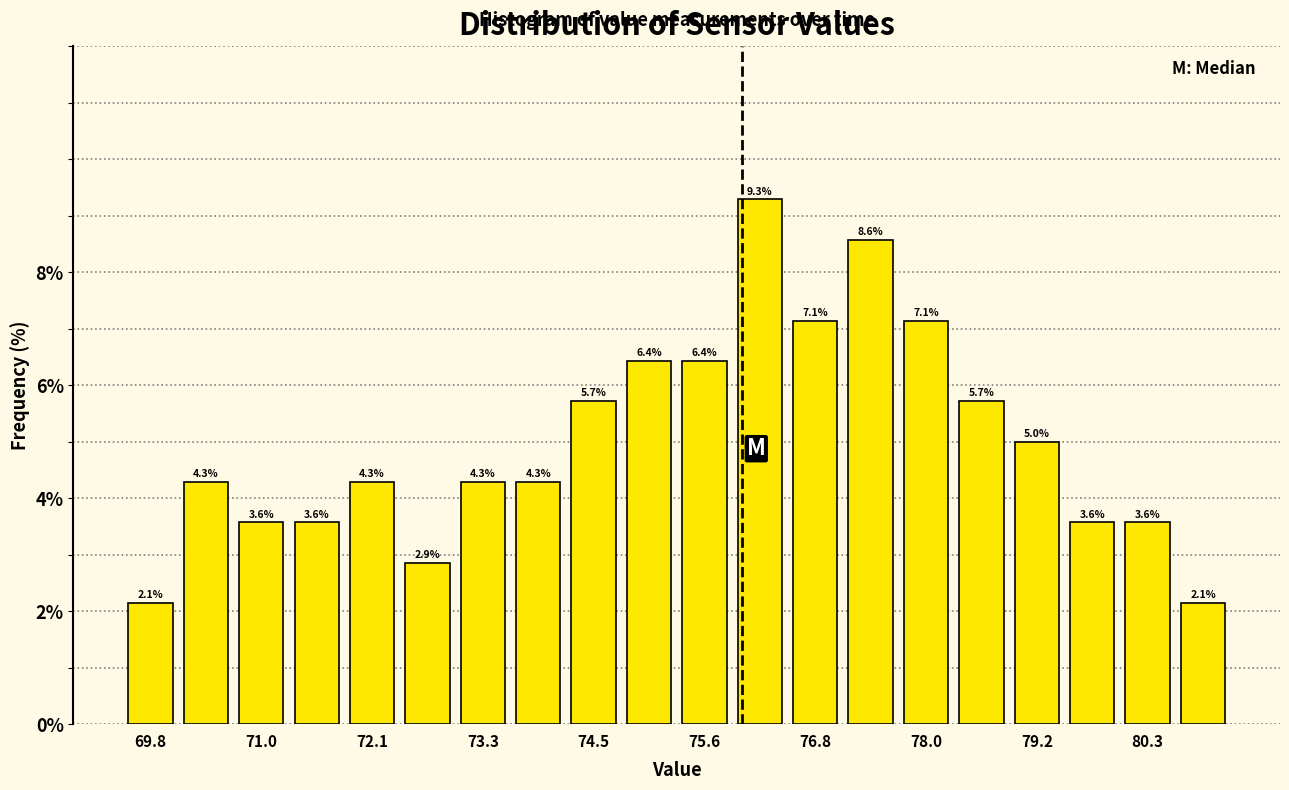

Read against the x-axis, roughly where is the centre of the tallest bar?

76.2